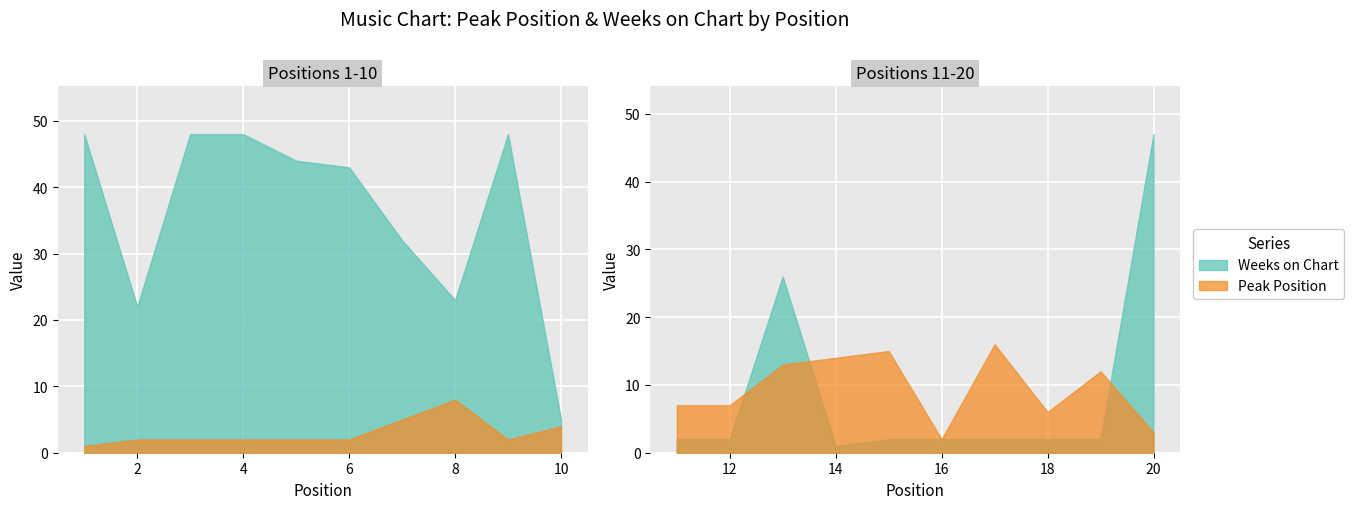

What is the spread (max minus min) of values at 20?

44